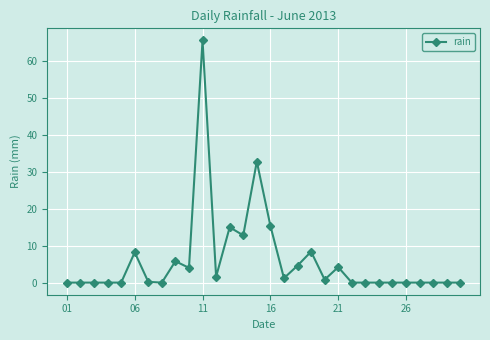

What is the difference between the maximum and minimum values?

65.6